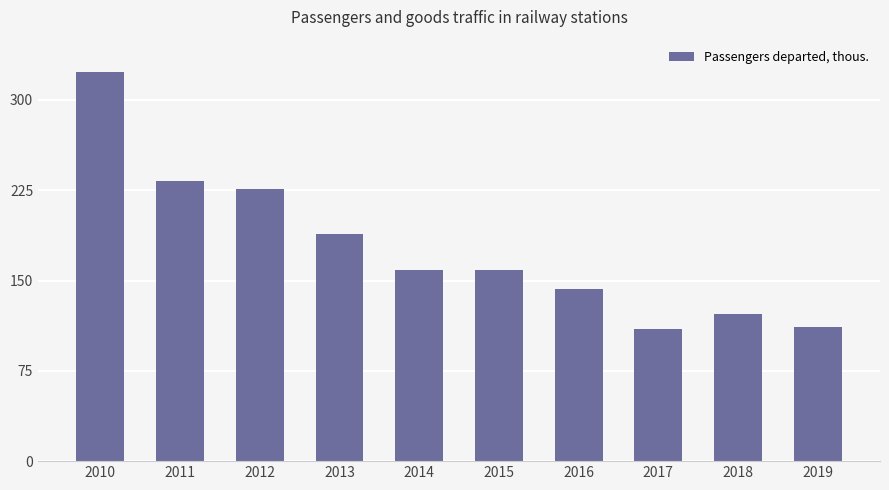

At which category does the chart reach its peak across all series?

2010